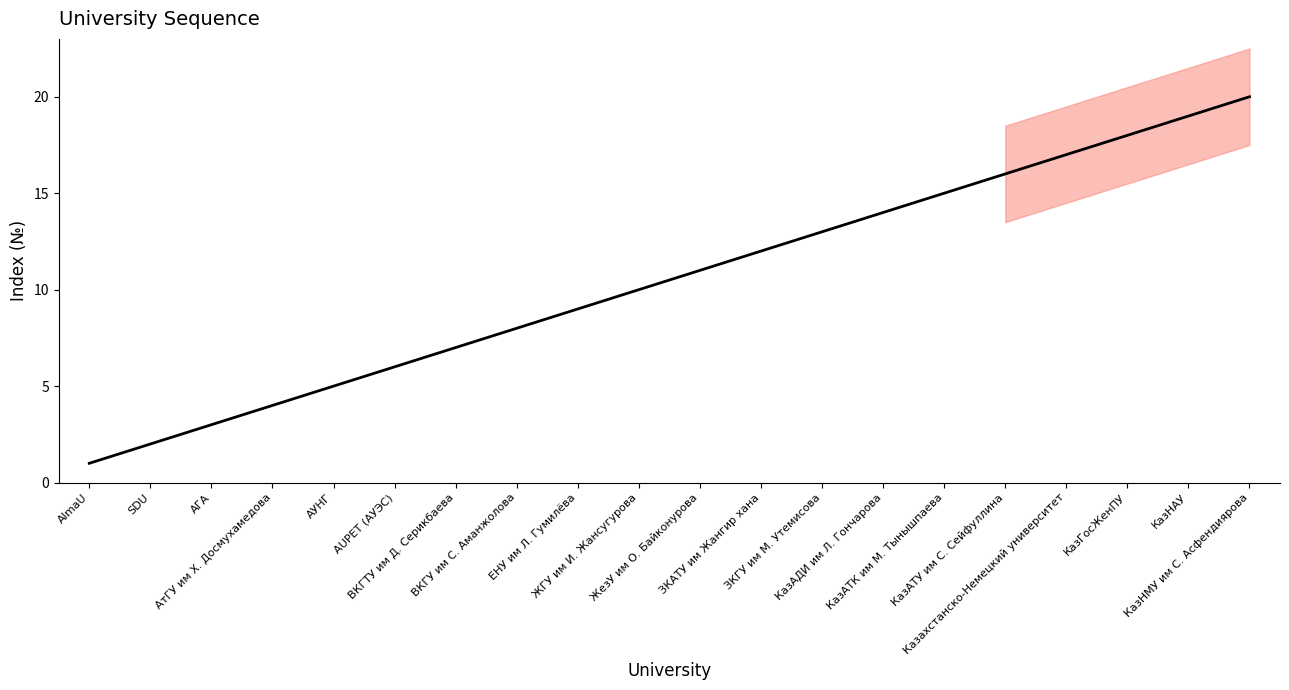

The value at АГА is 5. True or false?

False